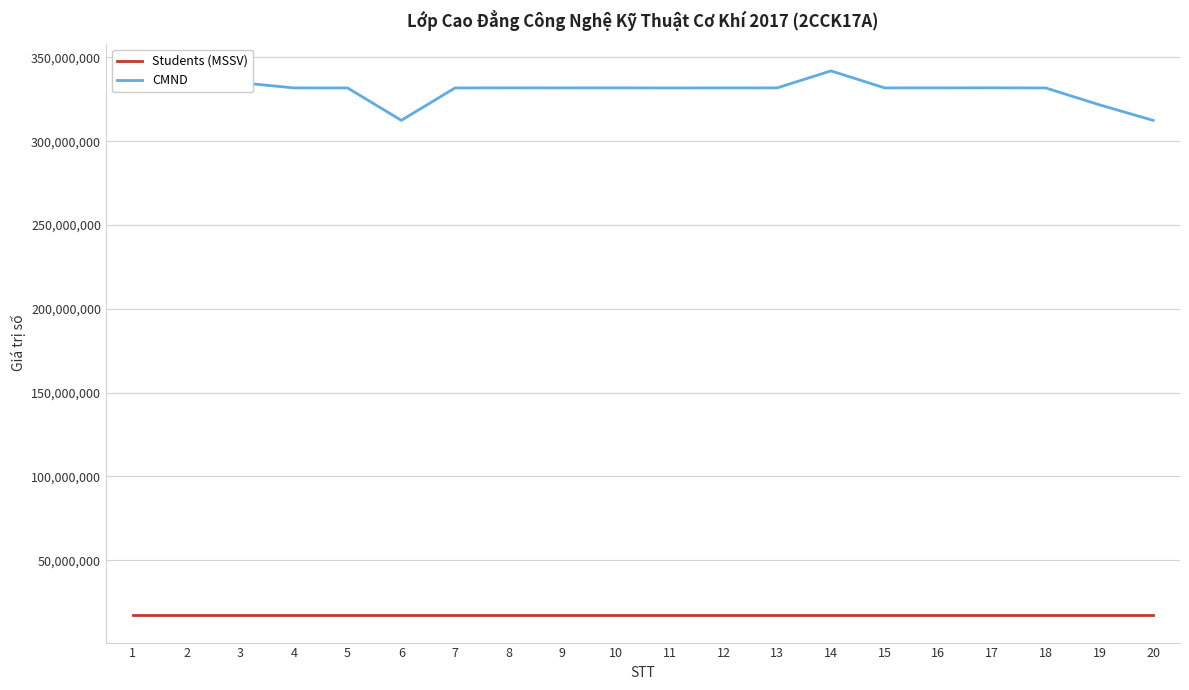

What is the average value of the CMND series?

330054624